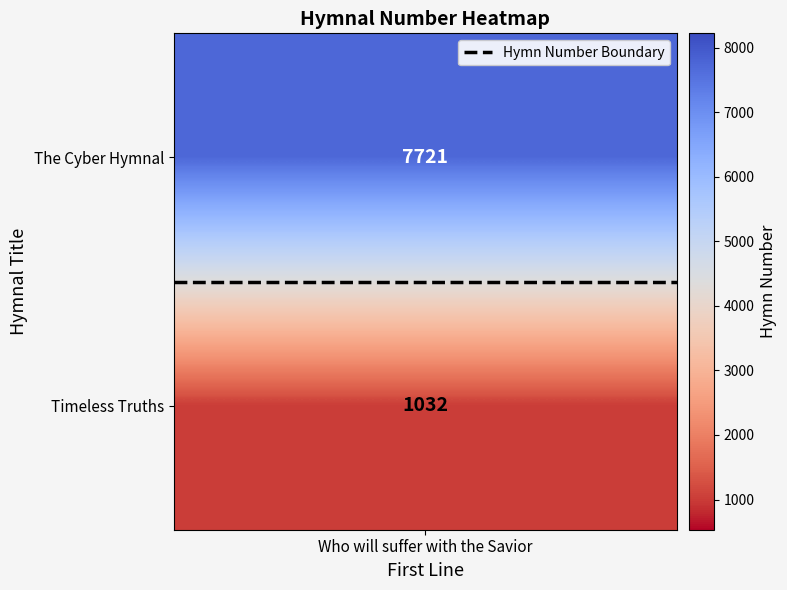

List the labels in order of value, smallest first.

Timeless Truths, The Cyber Hymnal